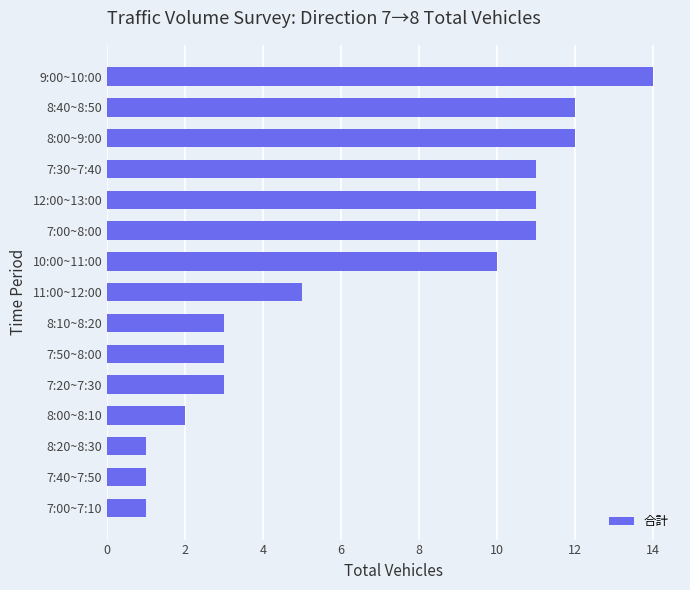

What is the sum of all values?

100